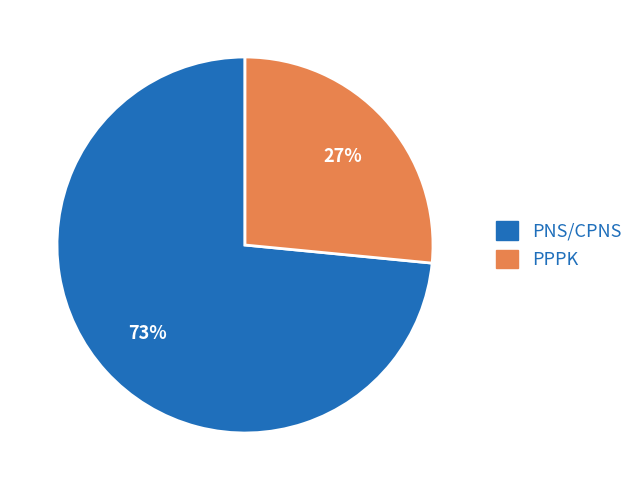

Which category has the biggest portion of the pie?

PNS/CPNS